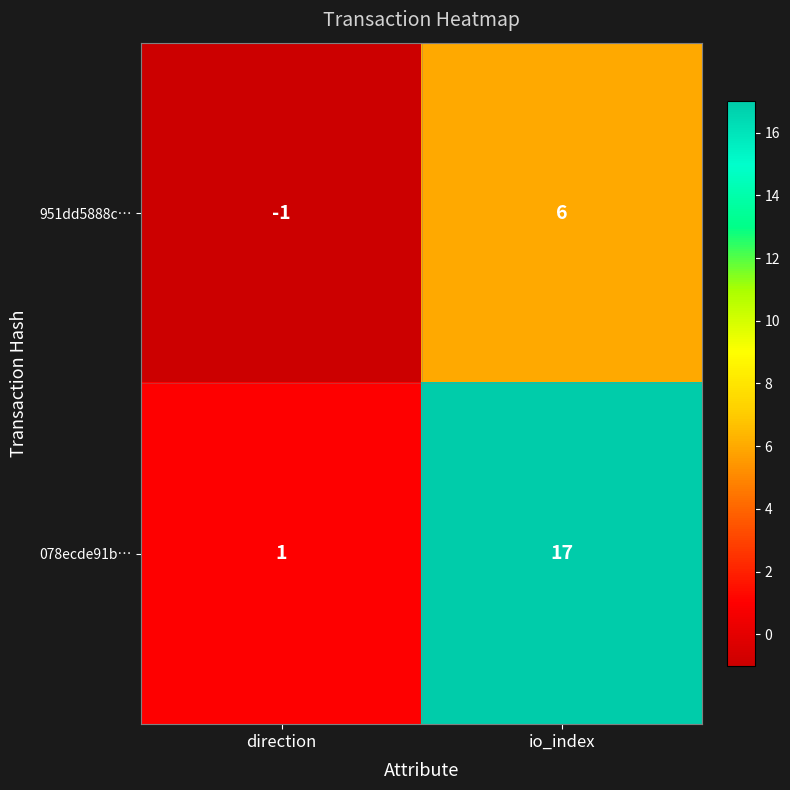

True or false: 078ecde91b… has a value of 17 at io_index.

True